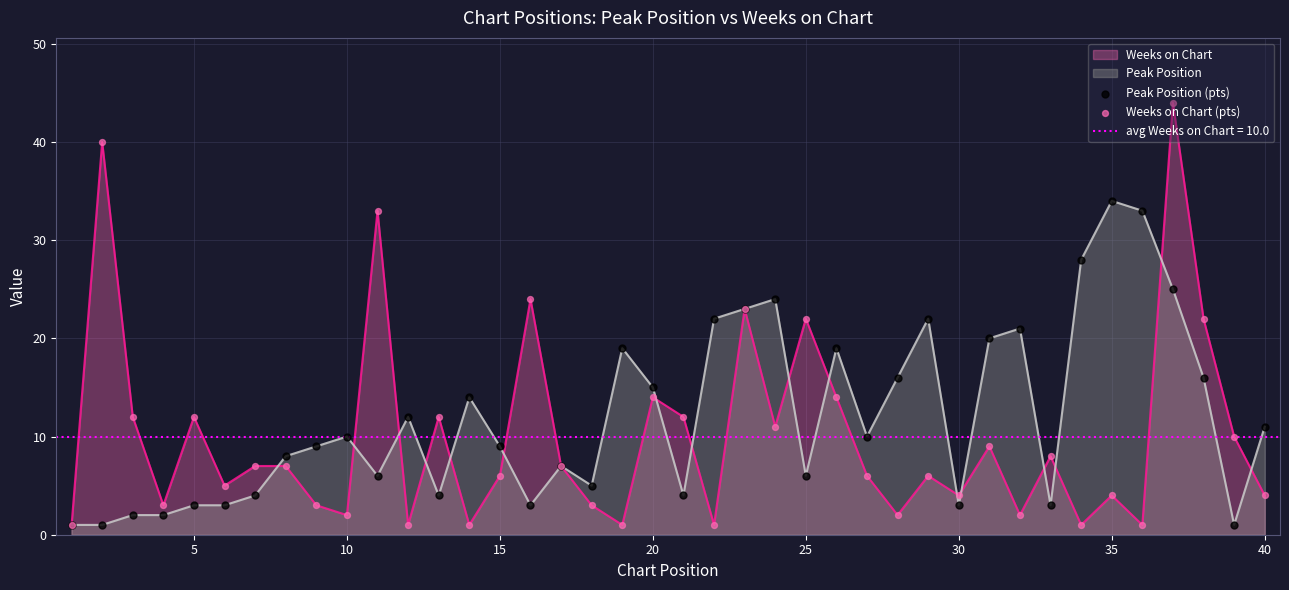

The value of Peak Position at 15 is 9. True or false?

True